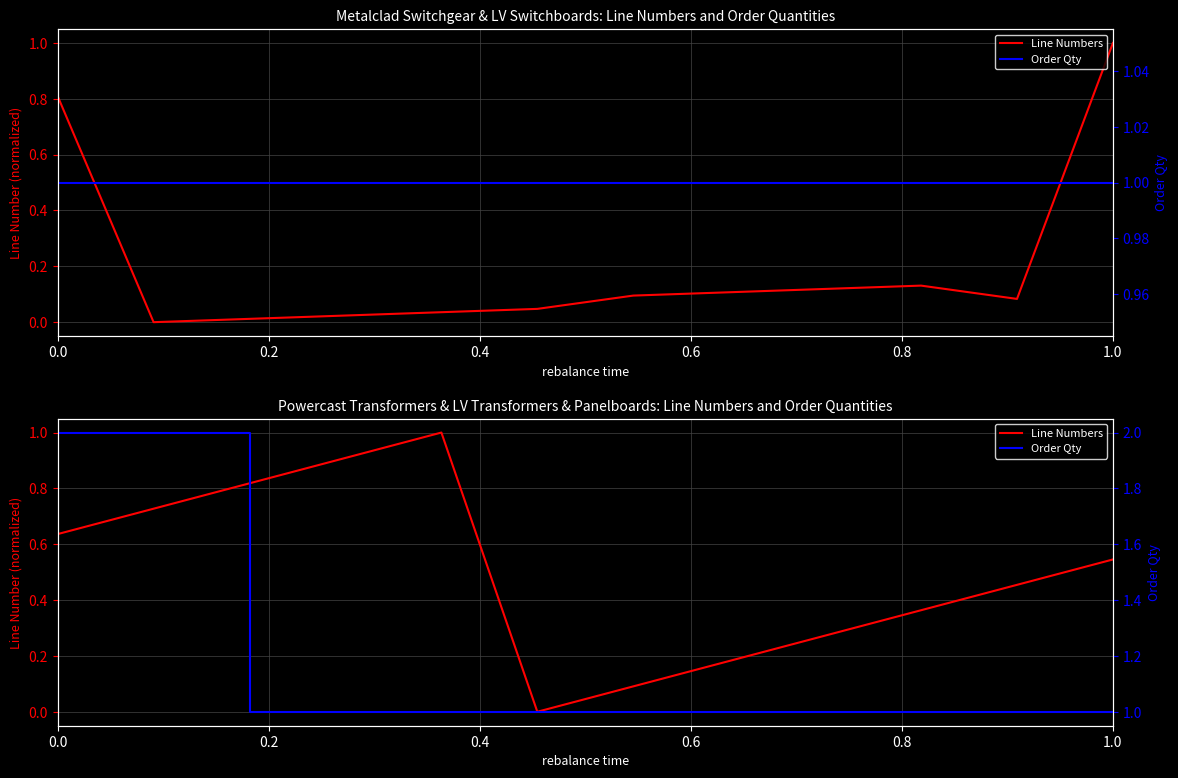

At which category is the sum across all series the highest?

0.2